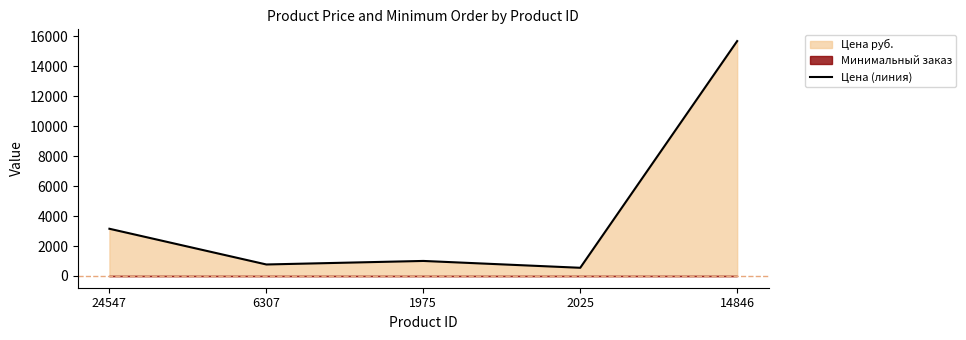

At which label does the data first exceed 1004?

24547